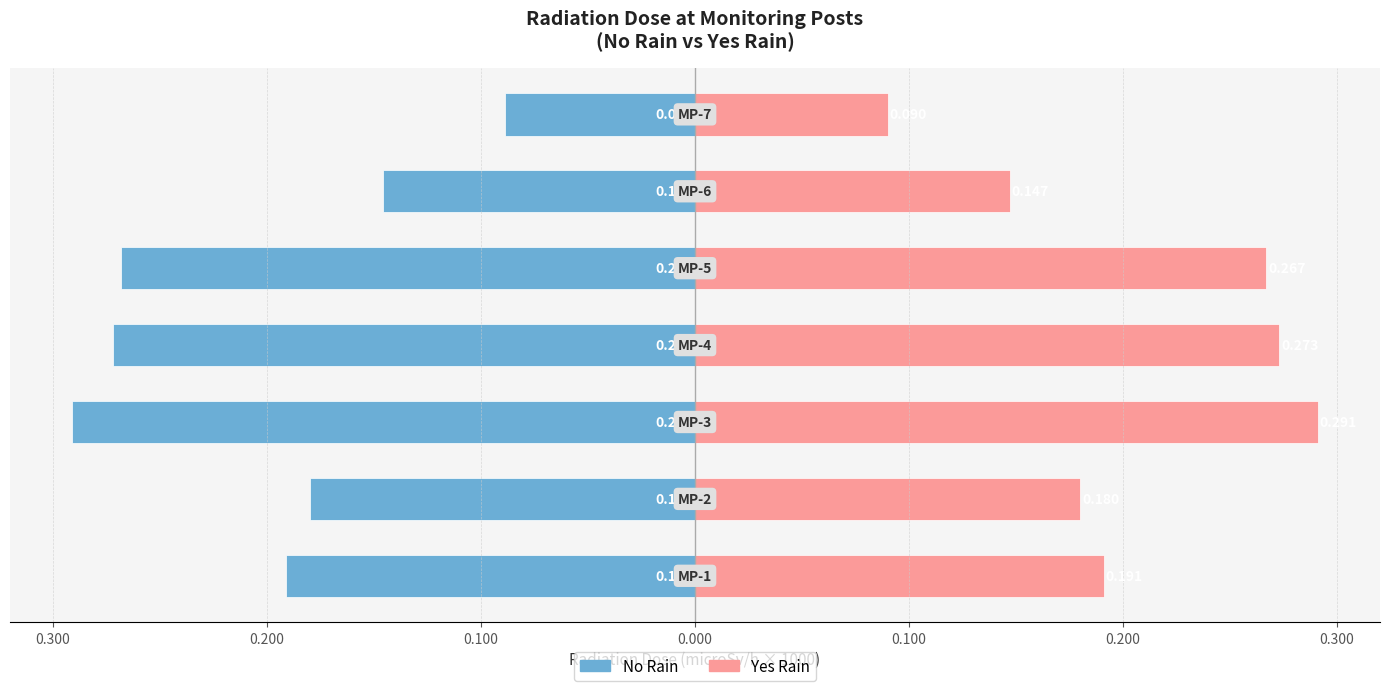

Which series has the widest spread of values?

No Rain